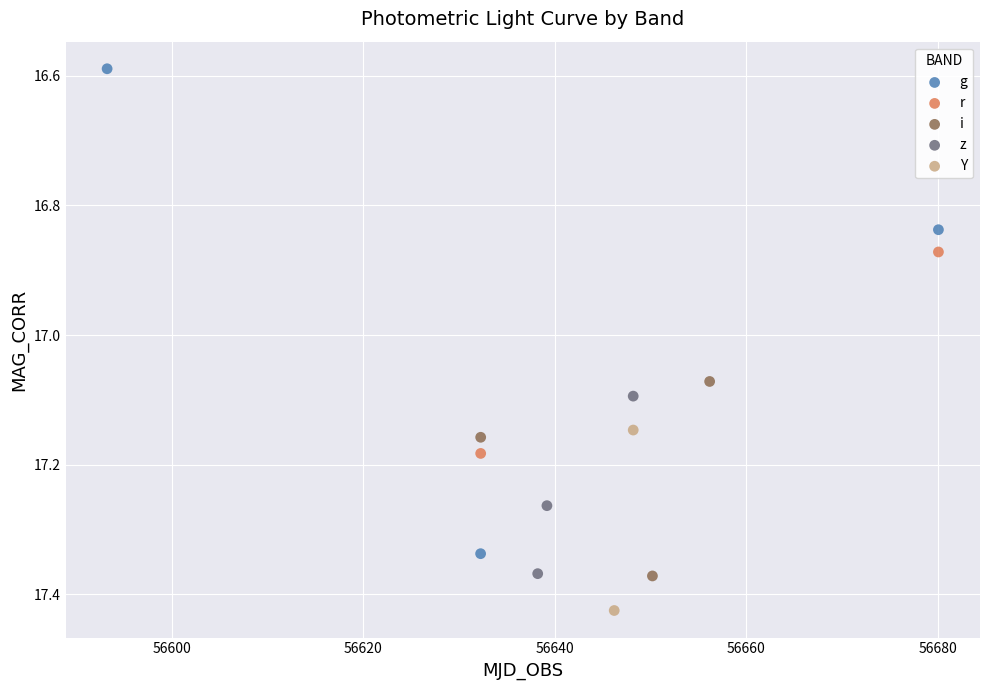

Which series contains the lowest Y value?

g